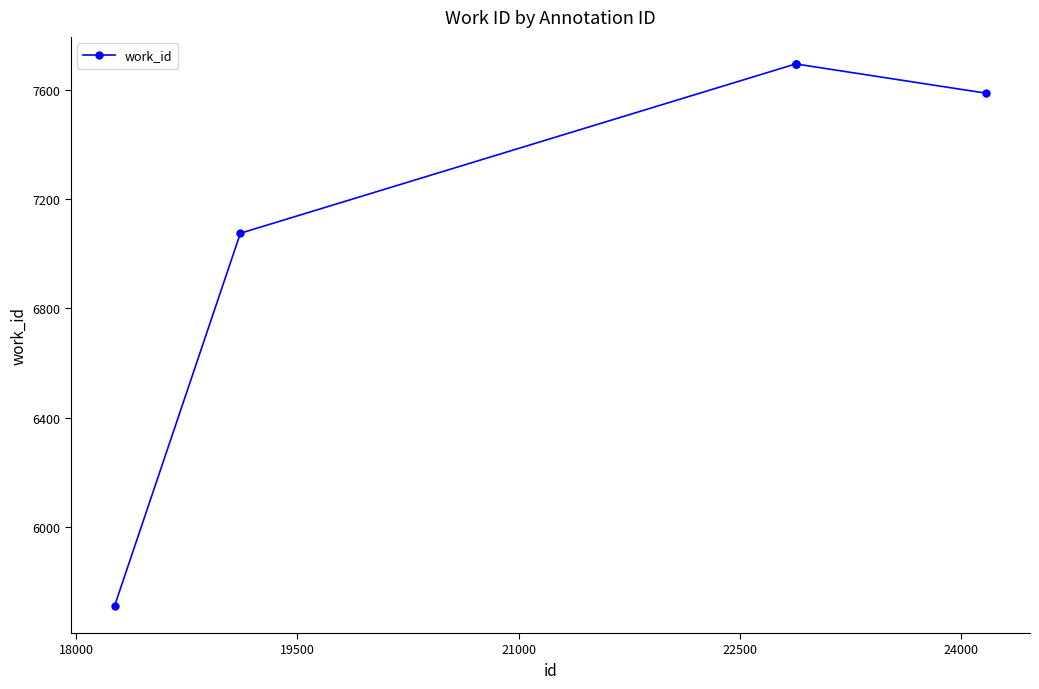

What is the greatest value displayed?

7694